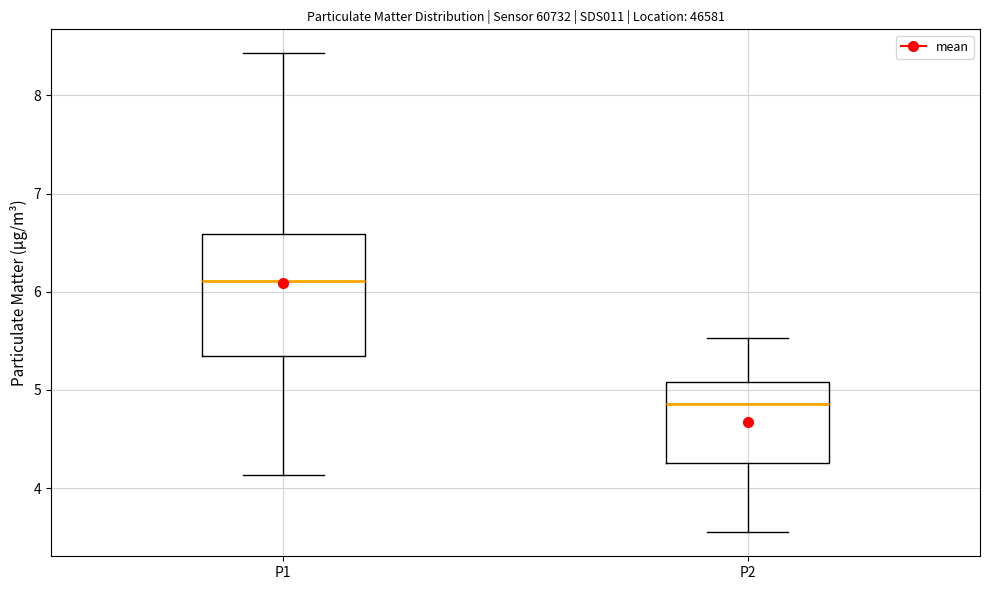

Which box's median line is the lowest?

P2